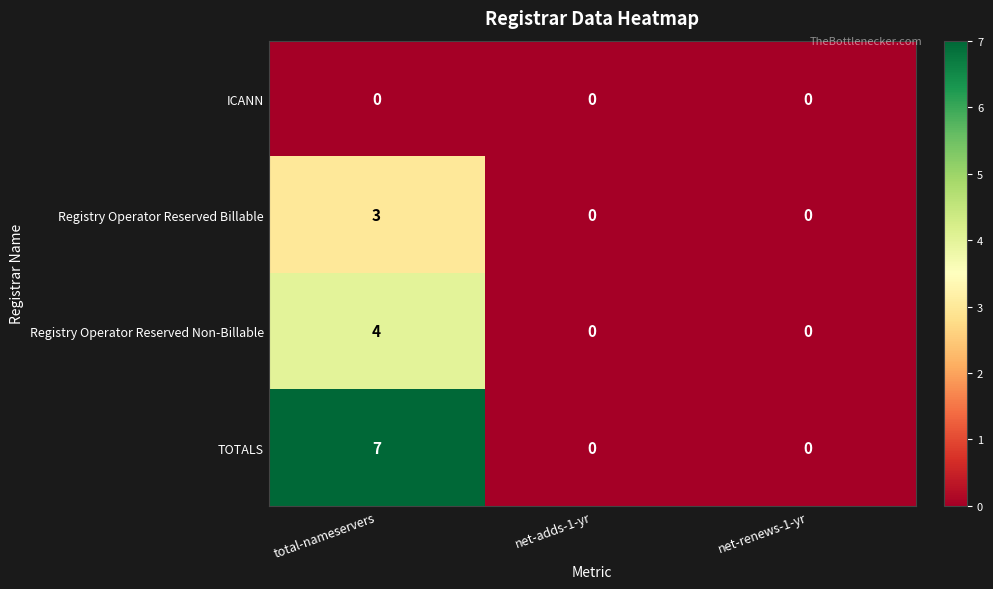

What is the spread (max minus min) of values at total-nameservers?

7